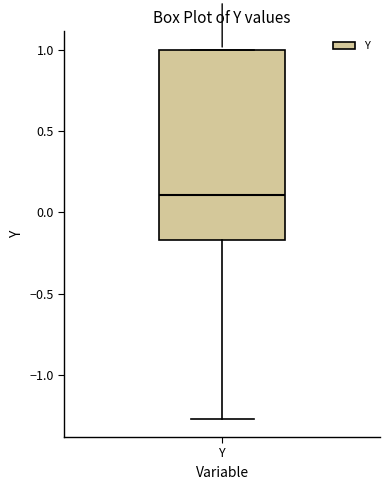

Transcribe this box plot: give where the median line is, the range the box spans, and where the two whiskers end, as read against the y-axis. The values are not printed on the chart, so give them approximately, as read against the axis.

median 0.10, box -0.15 to 1.00, whiskers -1.25 to 1.00